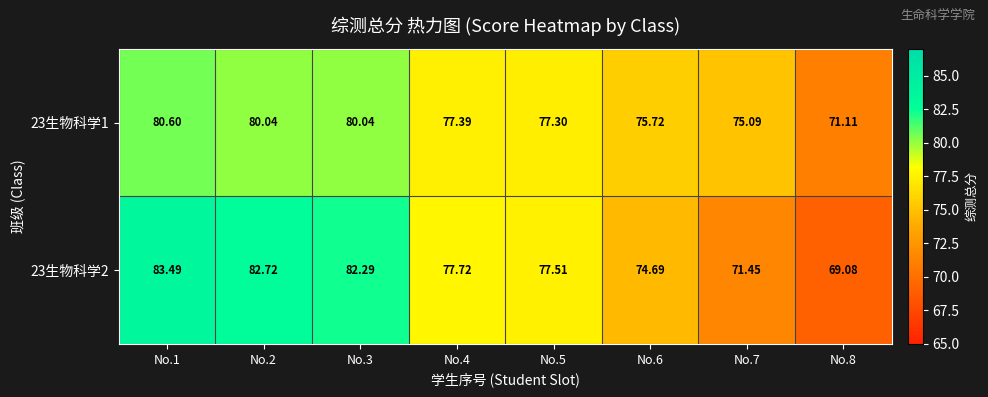

Is the value of 23生物科学2 at No.2 greater than the value of 23生物科学1 at No.2?

Yes